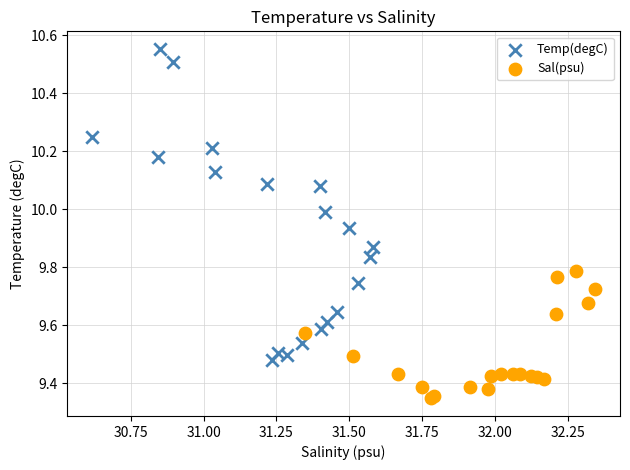

Which series contains the lowest Y value?

Sal(psu)